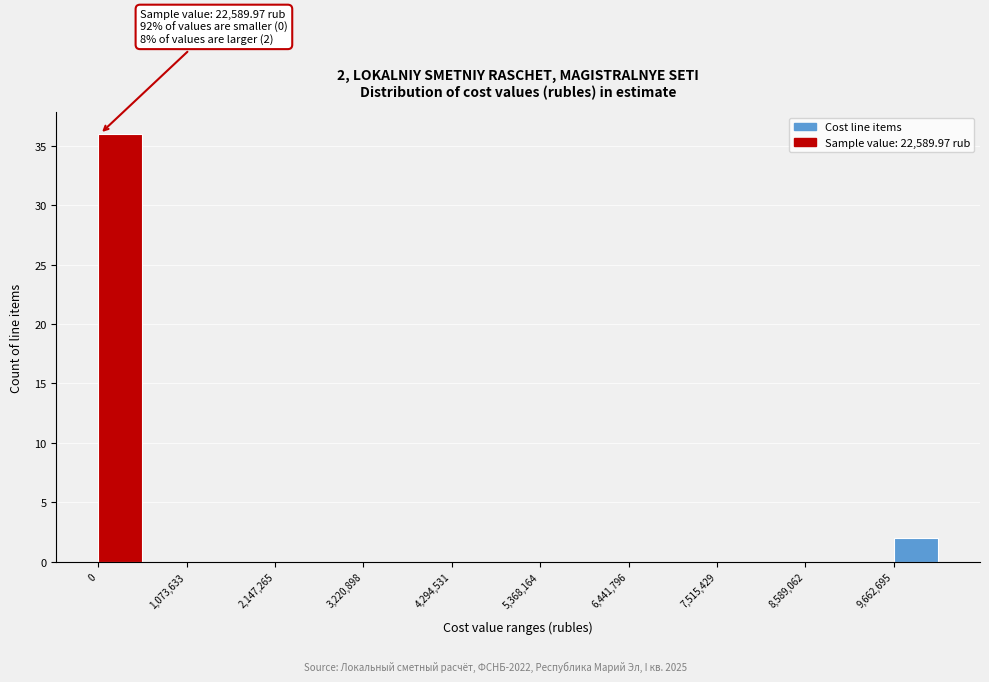

Around what value on the x-axis is the tallest bar? Give the approximate position of its centre, as read against the axis.

200000